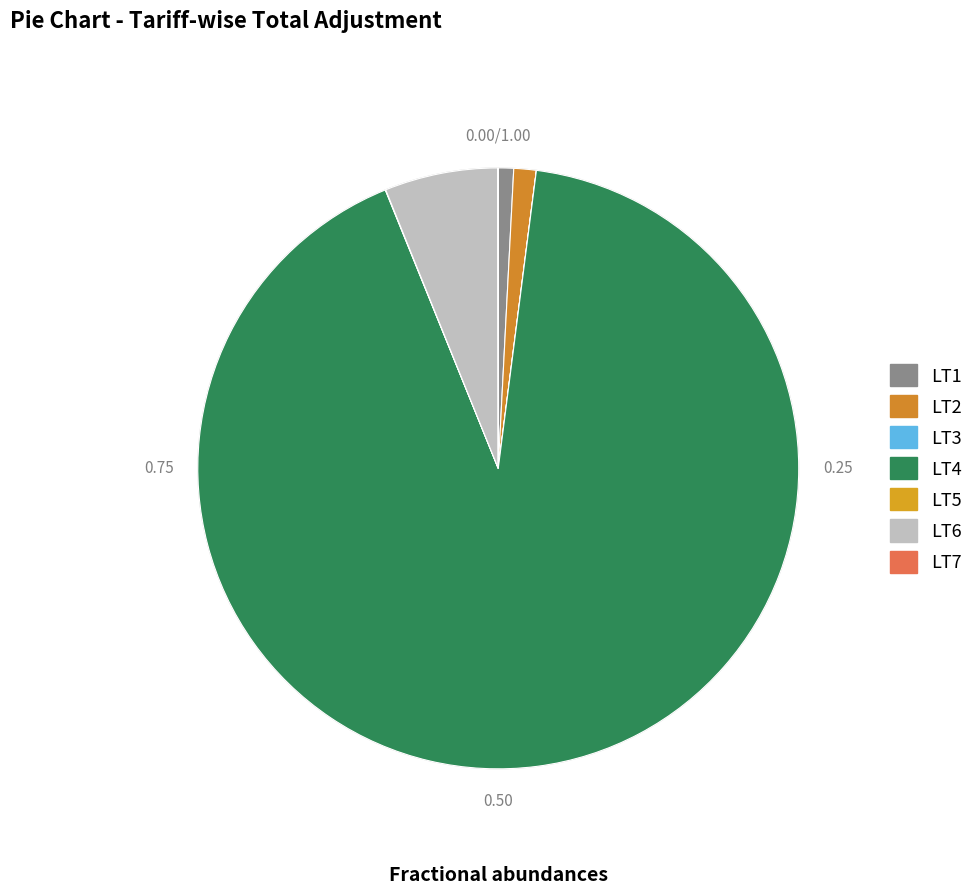

To the nearest percent, what is the difference between the largest and smallest slice percentages?

92%